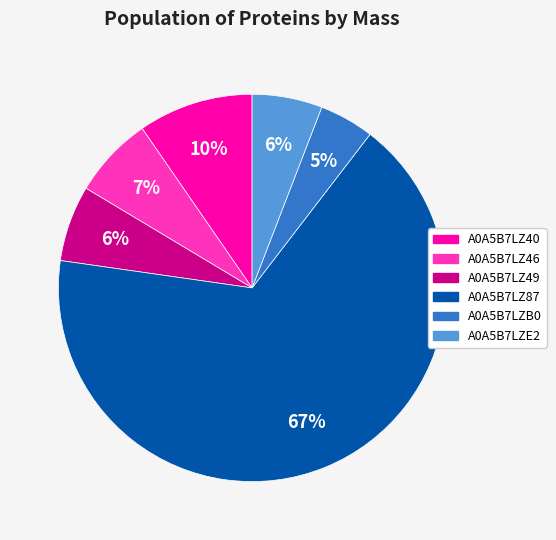

To the nearest percent, what is the difference between the A0A5B7LZ40 and A0A5B7LZE2 slice percentages?

4%